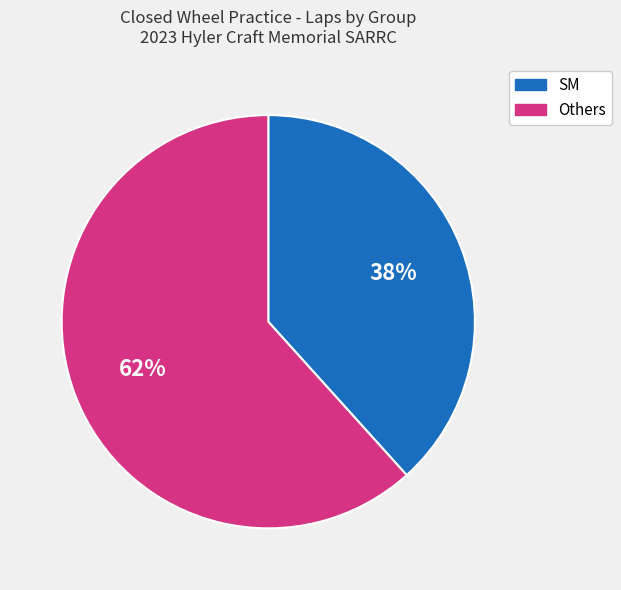

Is there a majority slice in this chart?

Yes